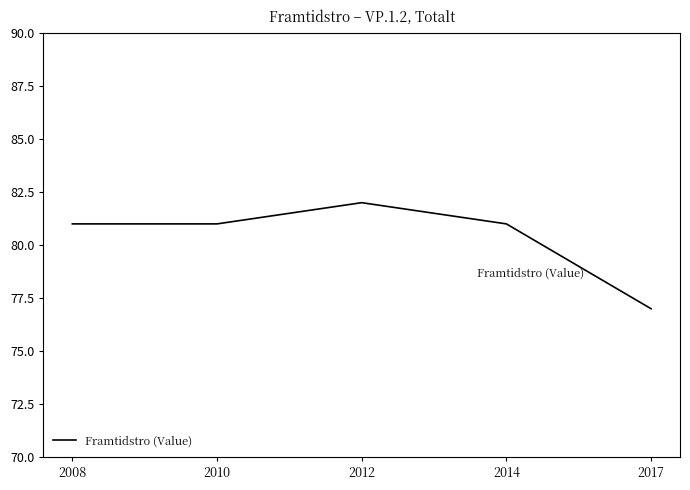

How many values are between 81 and 82?

4